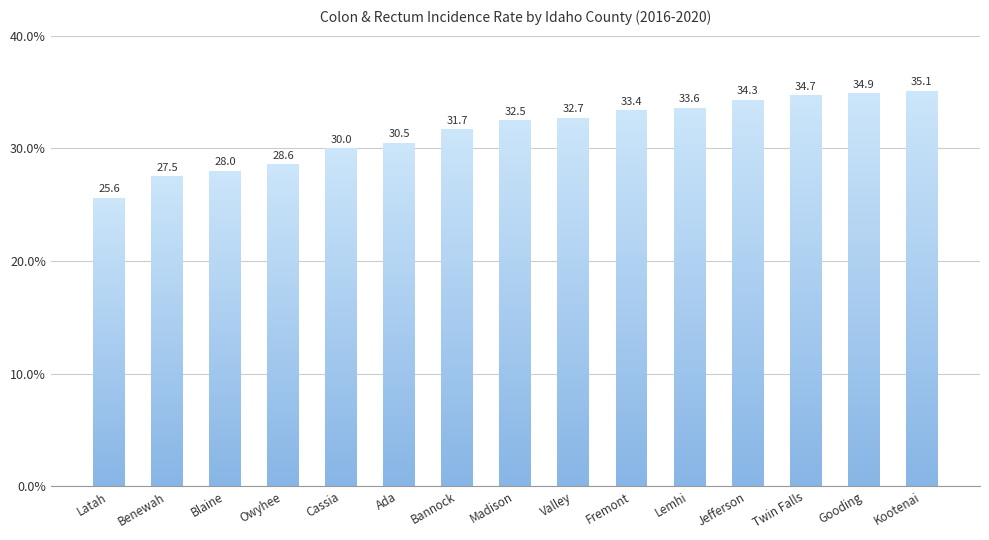

What is the difference between the maximum and second lowest values?

7.6